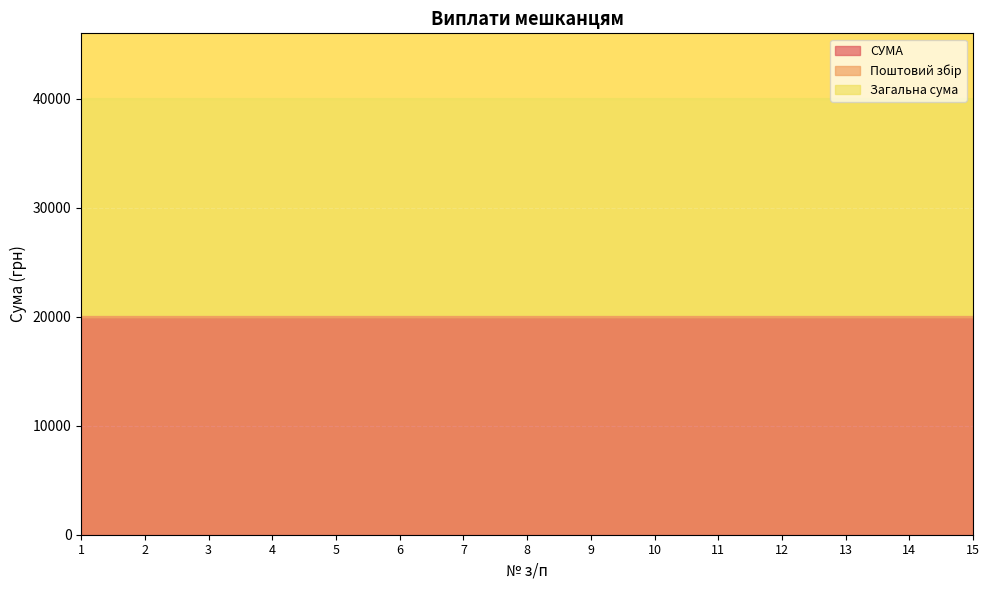

The value of Поштовий збір at 4 is 0. True or false?

True